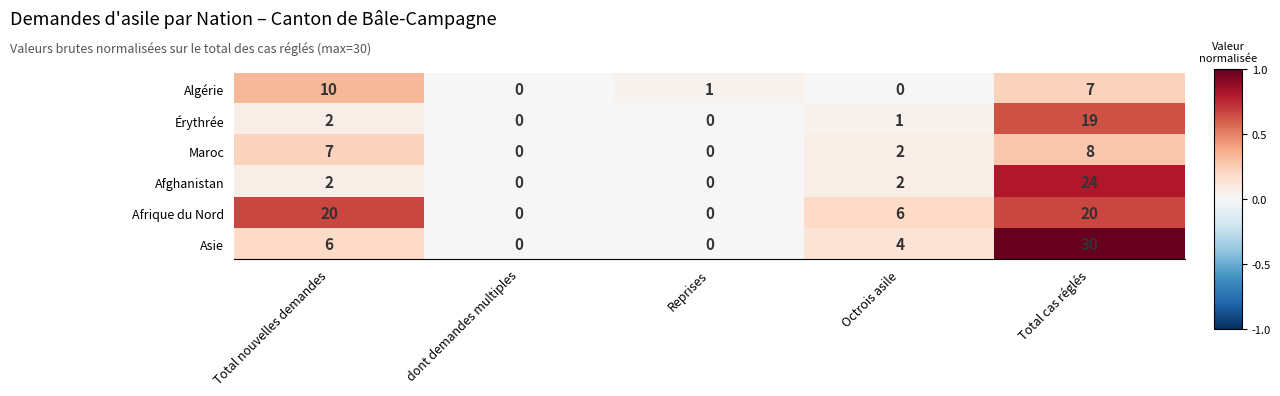

At which label does Érythrée reach its peak?

Total cas réglés